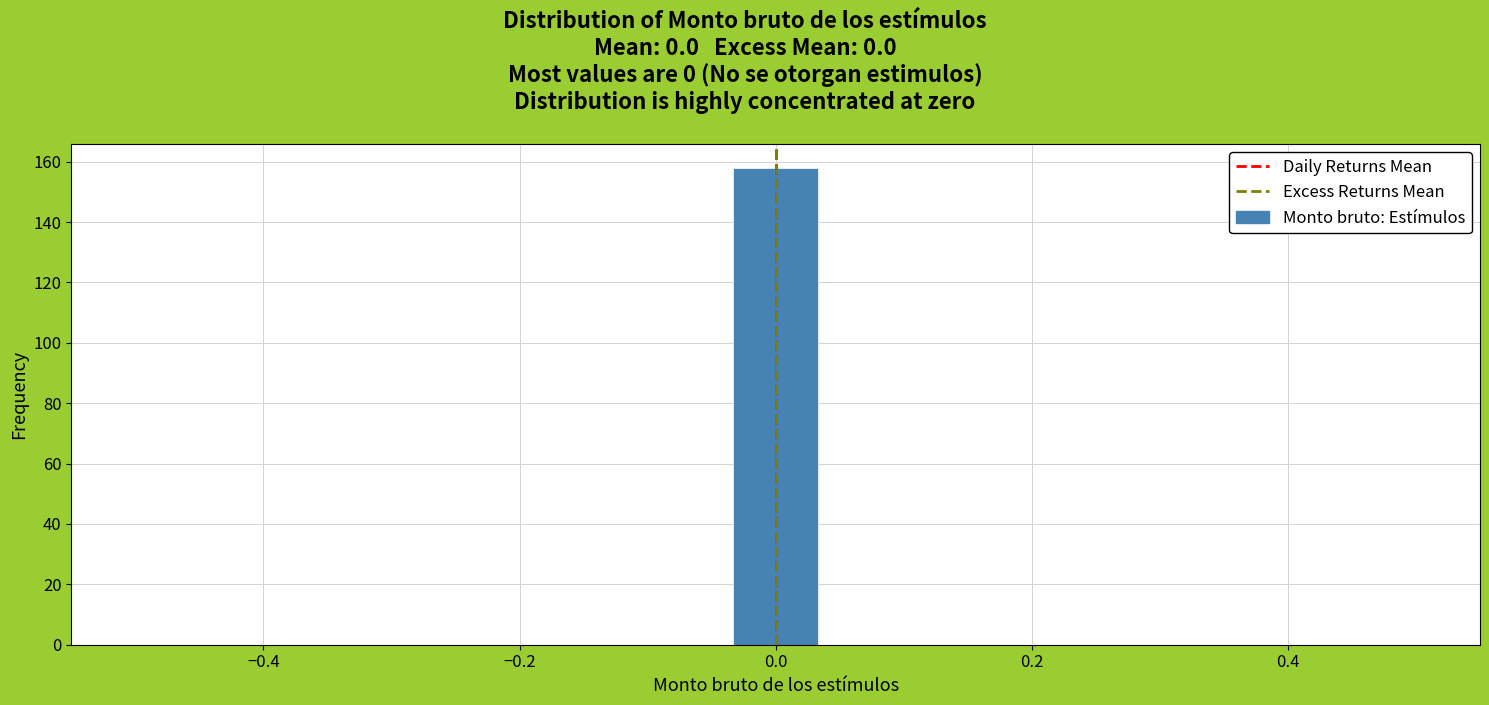

Read against the x-axis, roughly where is the centre of the tallest bar?

0.00